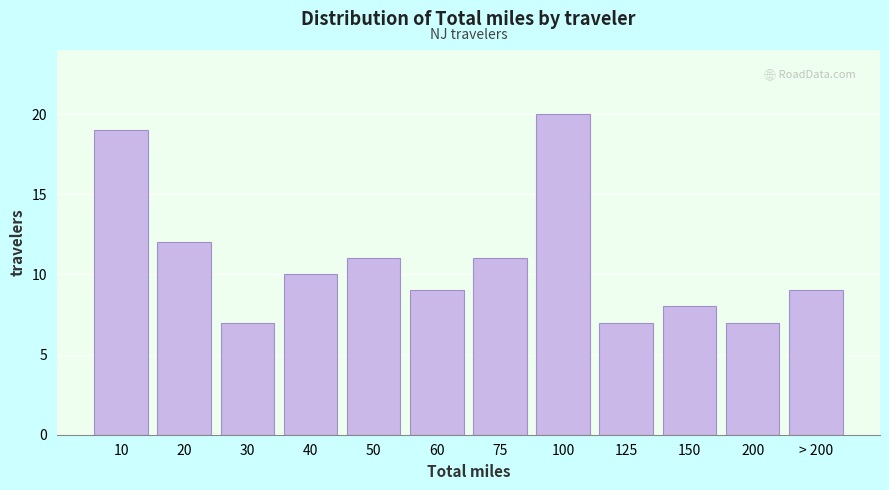

Reading left to right, extract all data points from this chart.

10=19	20=12	30=7	40=10	50=11	60=9	75=11	100=20	125=7	150=8	200=7	> 200=9